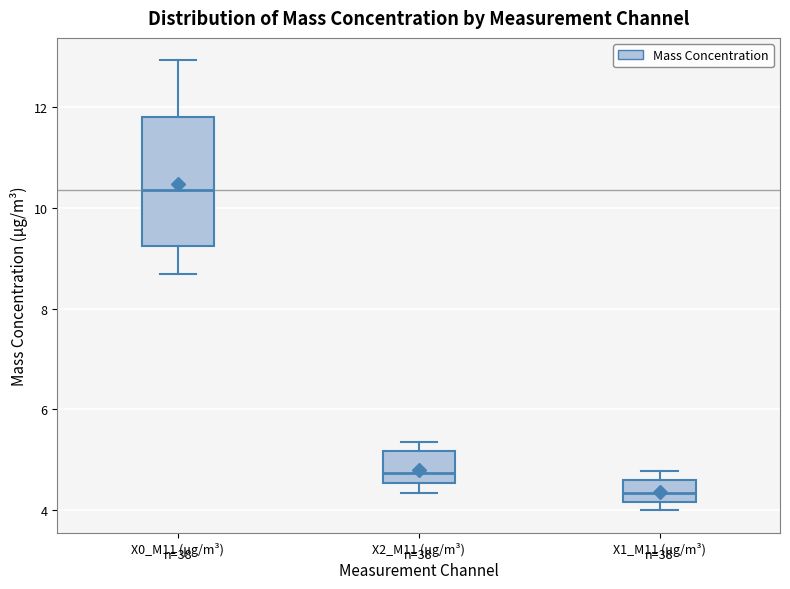

Which box is the tallest, from its lower edge to its upper edge?

X0_M11 (μg/m³)